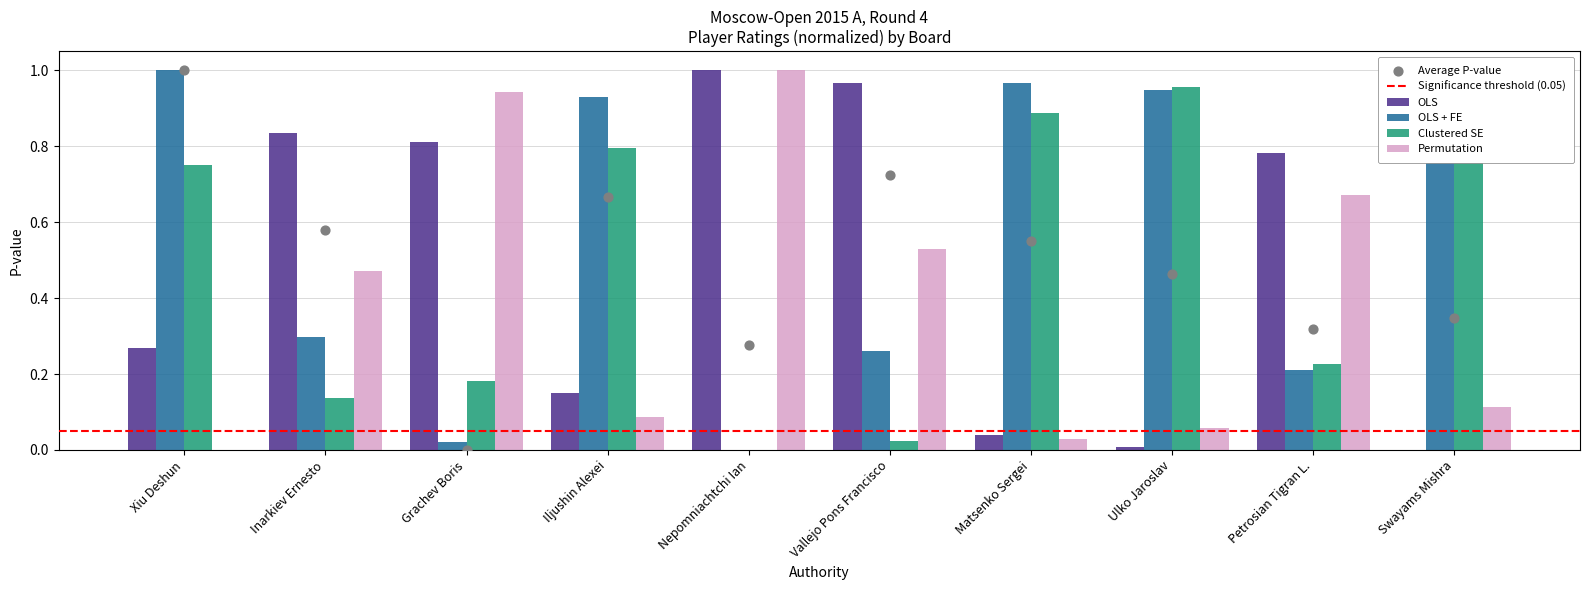

At which category is the sum across all series the highest?

Xiu Deshun